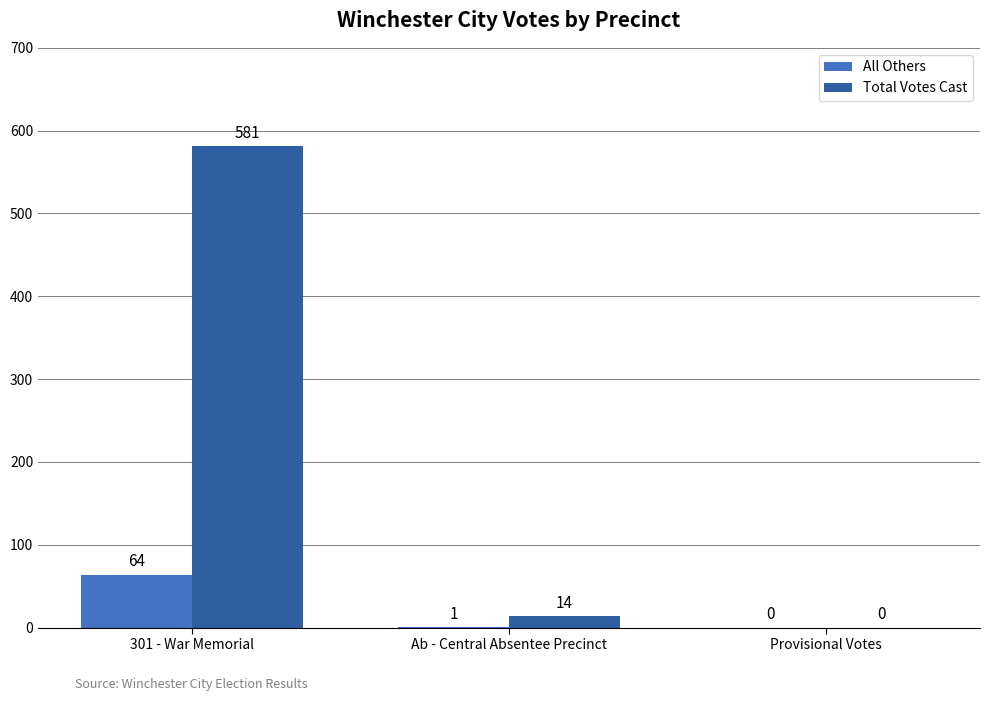

Which series changed the most between 301 - War Memorial and Provisional Votes?

Total Votes Cast